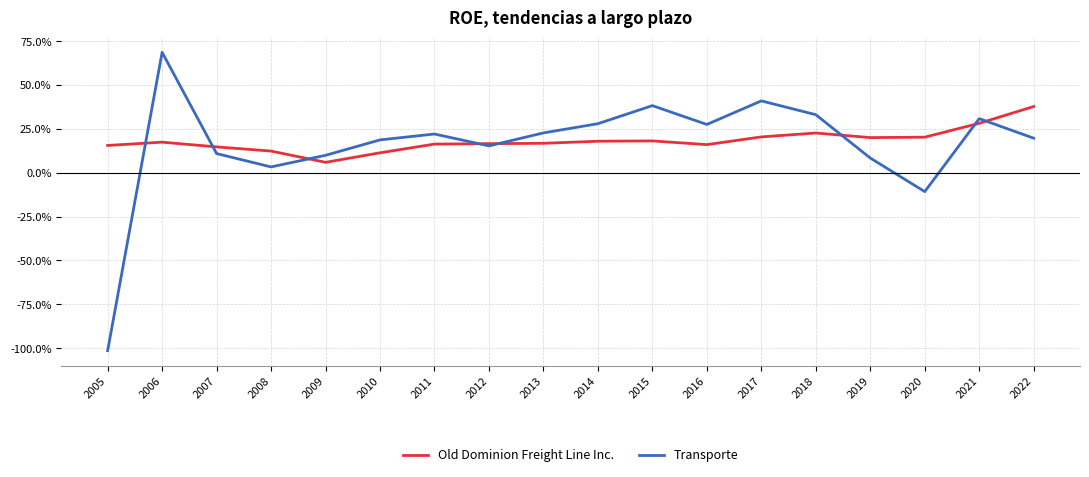

What are all the series names shown in the legend?

Old Dominion Freight Line Inc., Transporte